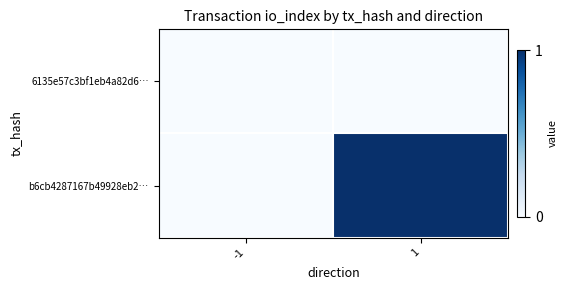

What is the difference between the highest and lowest values at 1?

1